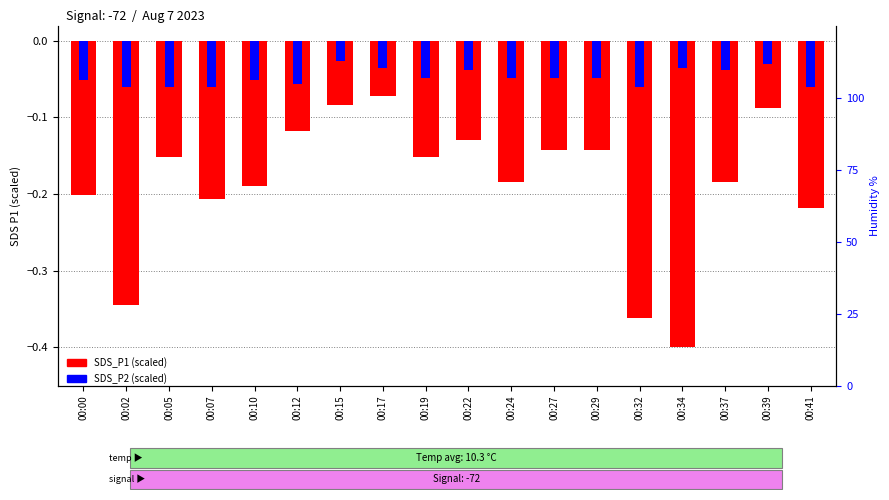

How many bars are there in total?

36